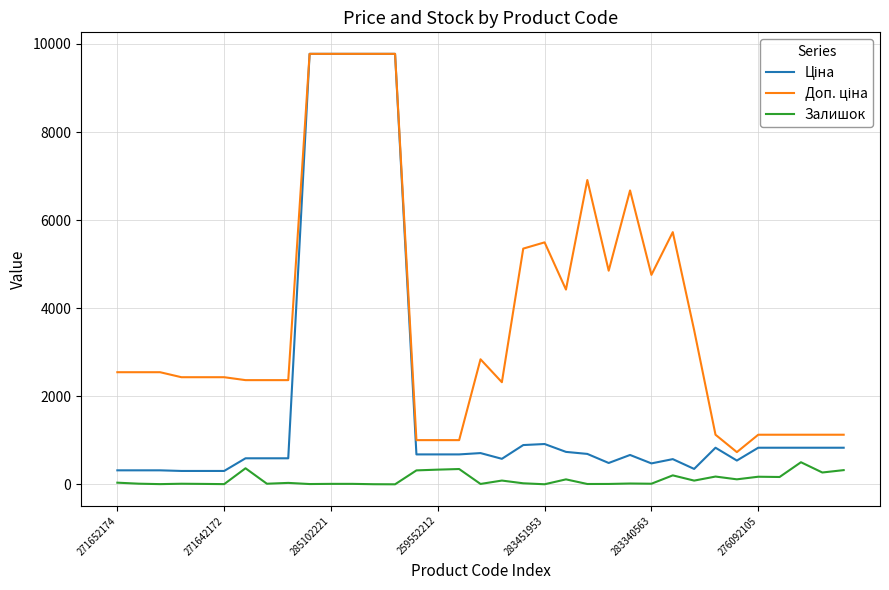

Count the number of data series in this chart.

3